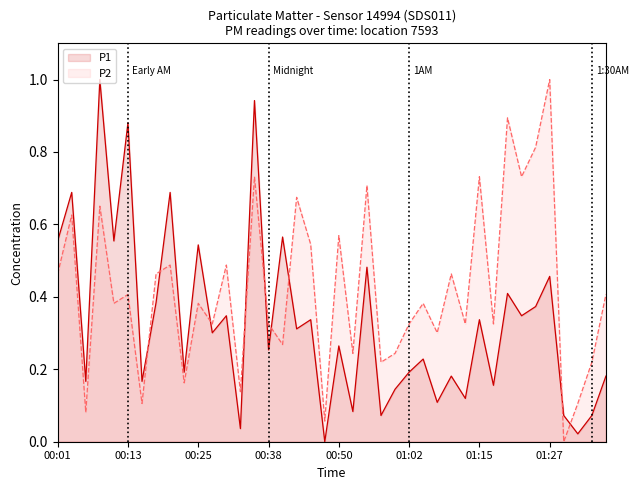

What is the difference between the P1 values at 00:43 and 00:35?

0.6